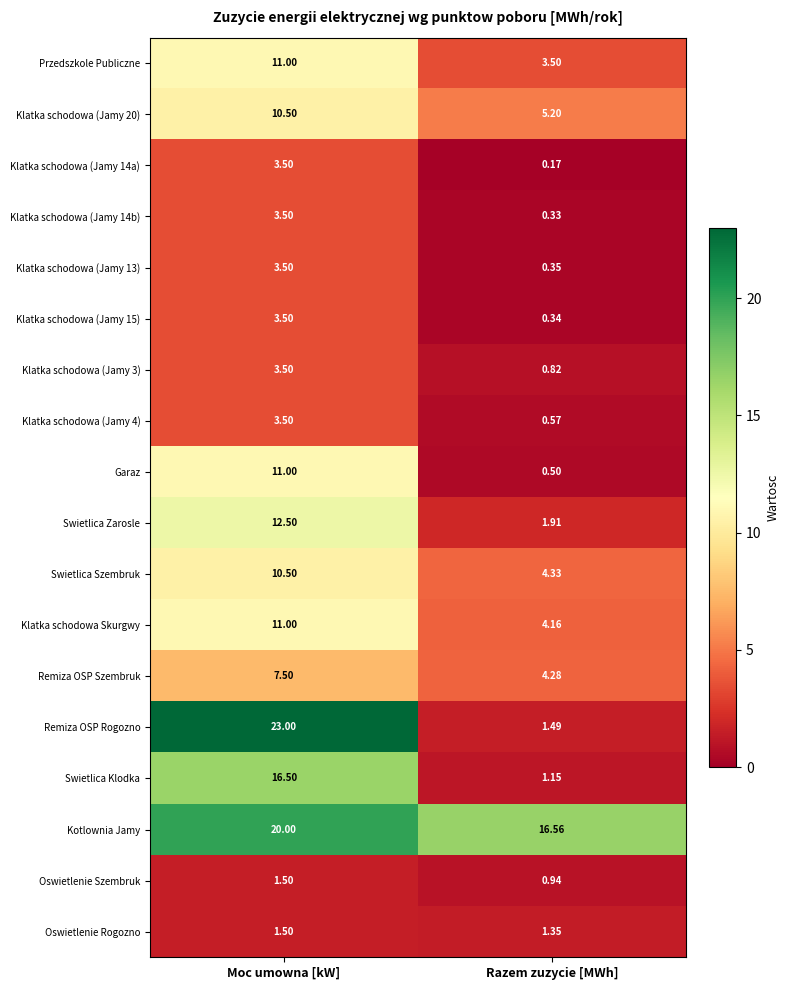

Which series has the largest range (max minus min)?

Remiza OSP Rogozno